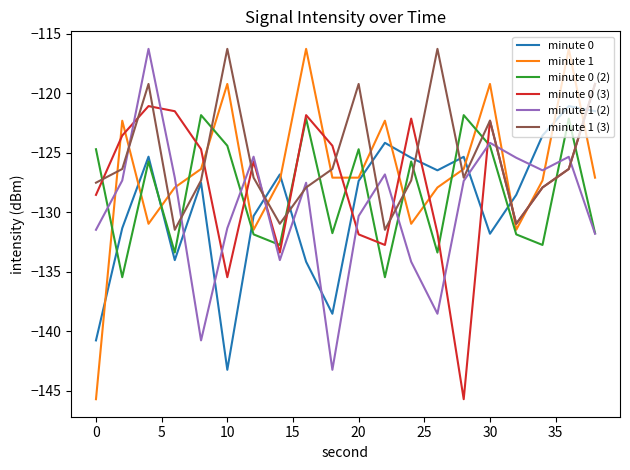

Which series ends up on top after the final intersection of minute 1 (3) and minute 1?

minute 1 (3)